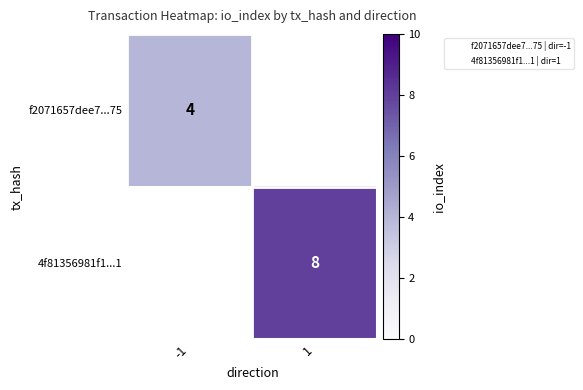

What is the maximum value shown in the chart?

8.0